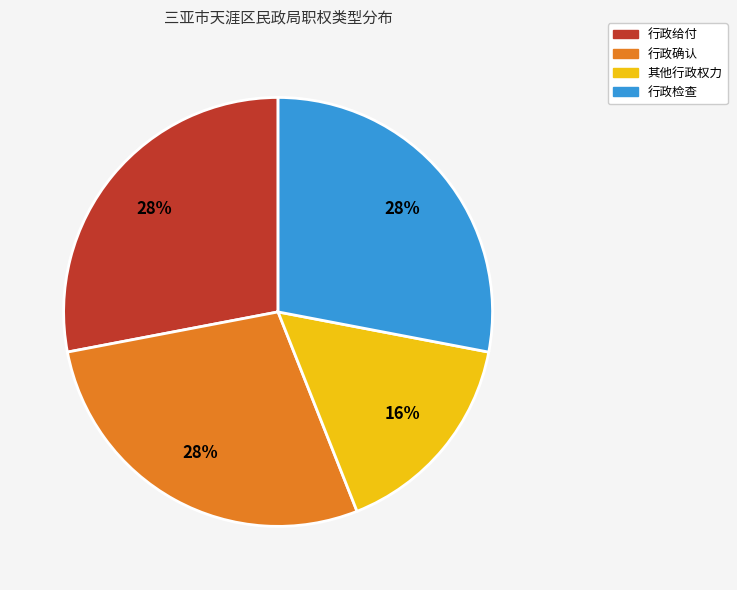

Is 其他行政权力 the majority of the pie?

No